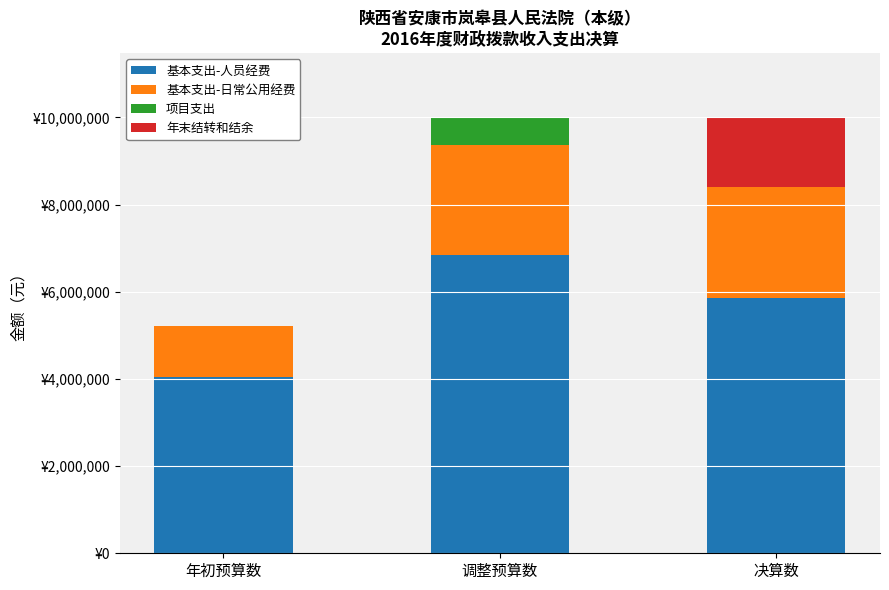

True or false: 项目支出 has a value of 600000.0 at 调整预算数.

True